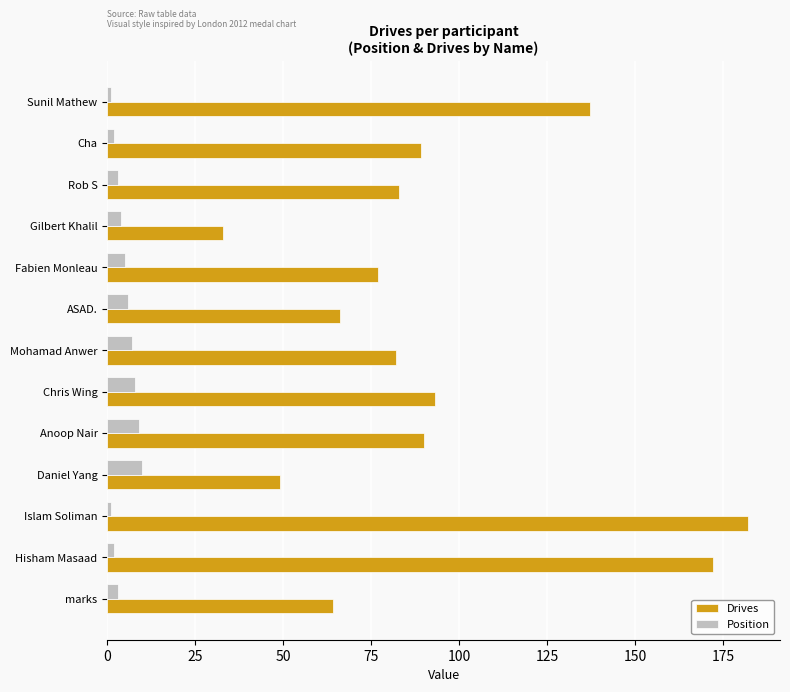

Which series has the largest range (max minus min)?

Drives